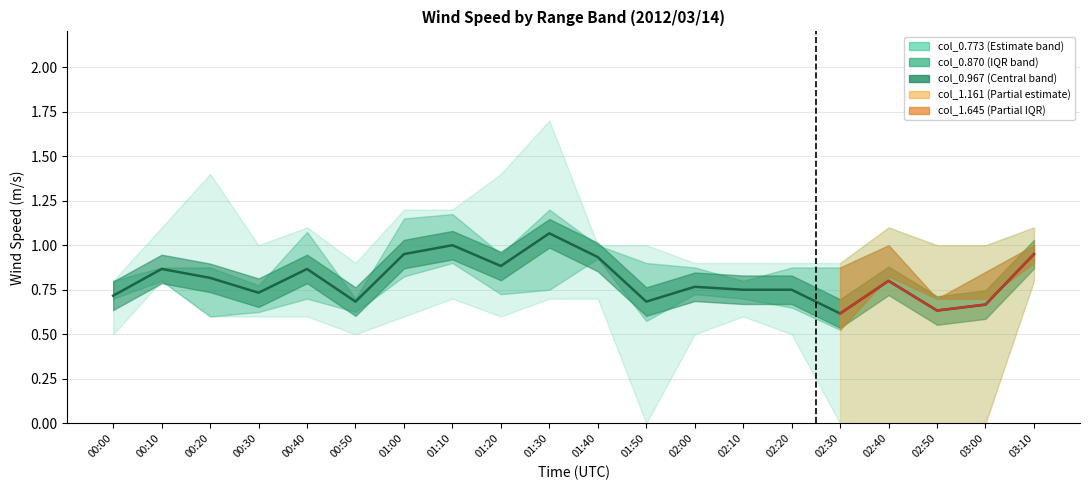

What is the sum of the values at 02:20 and 01:10?

1.8